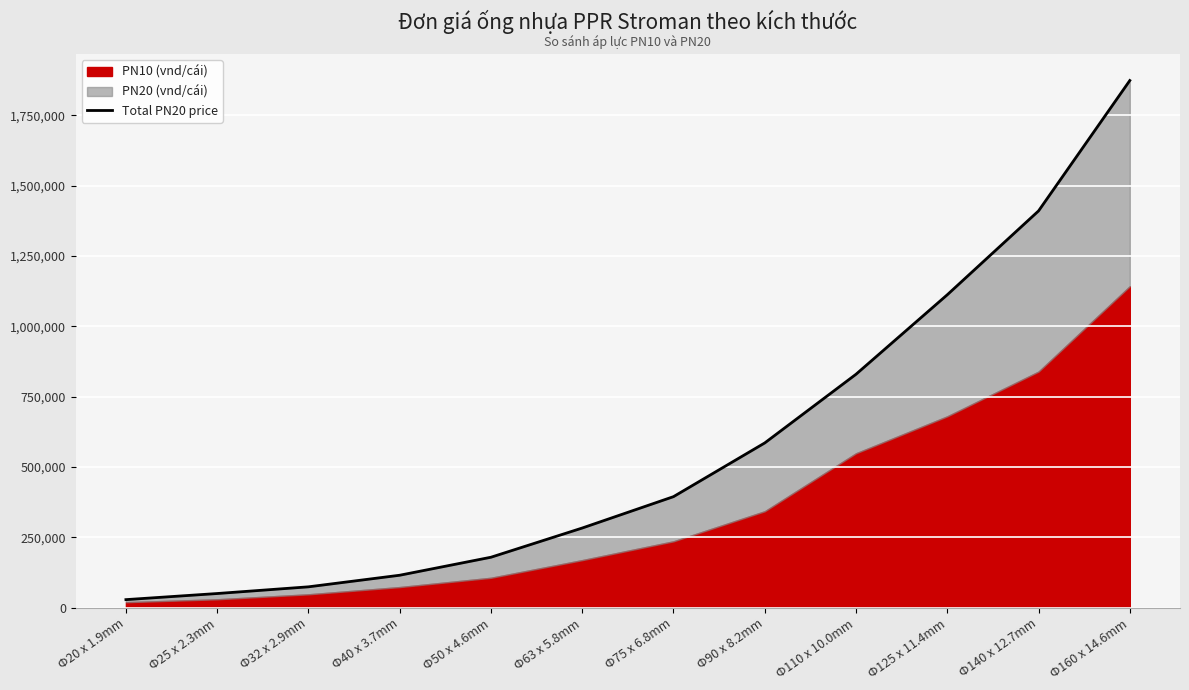

What is the label of the 8th point from the left?

Ф90 x 8.2mm